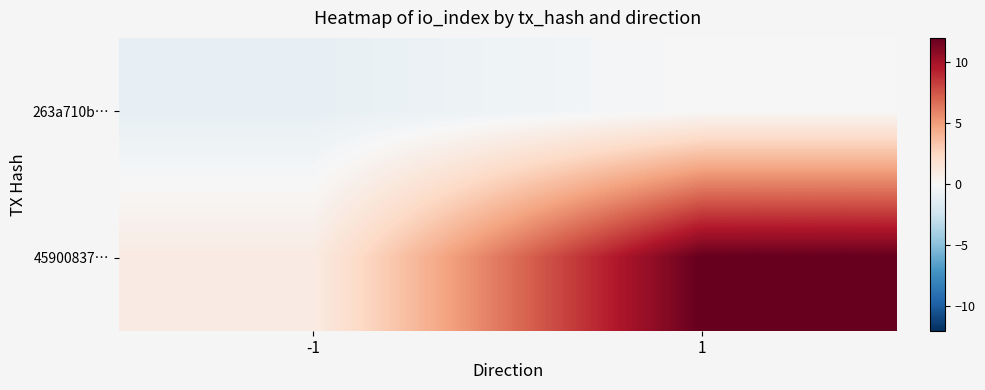

At how many categories does at least one series exceed 0?

2